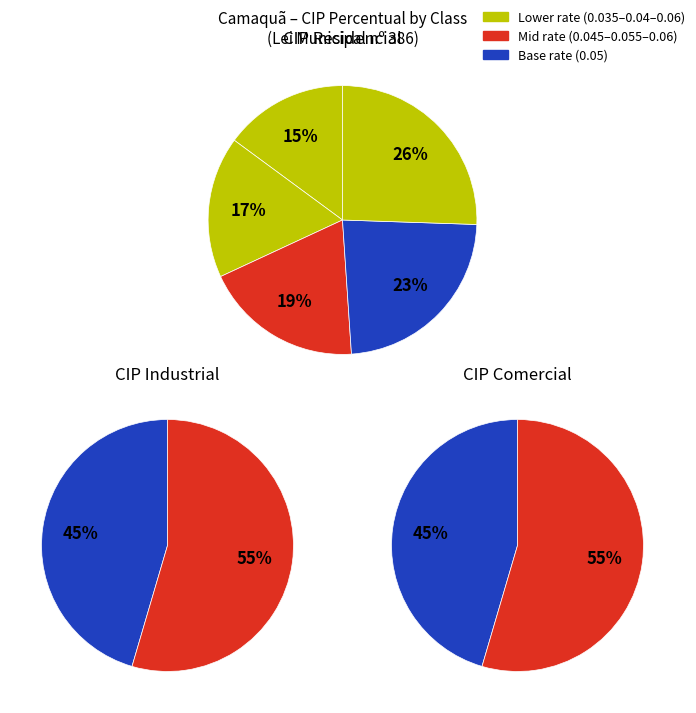

Count the number of slices in the pie.

9